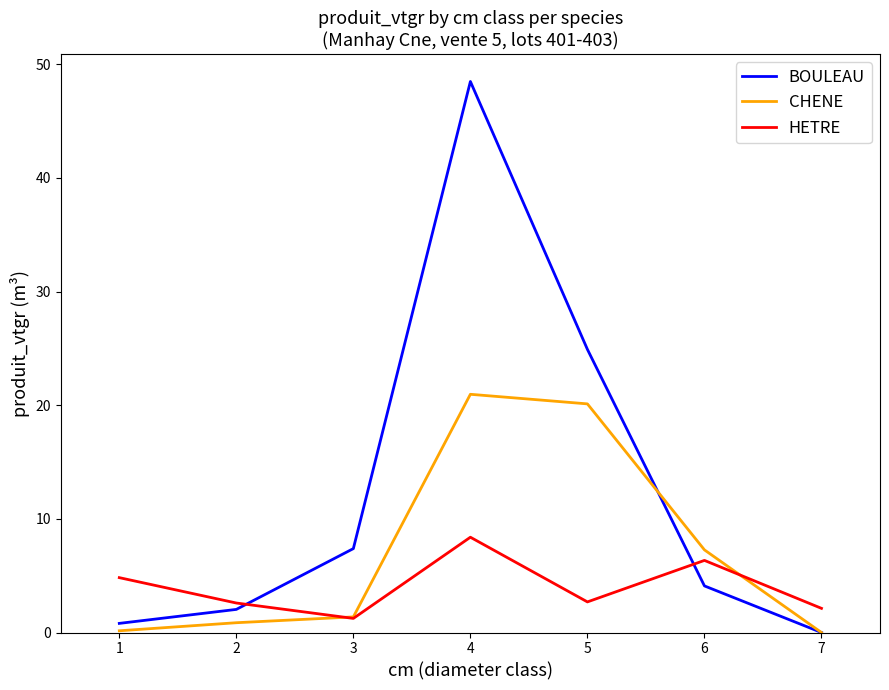

Does the chart display data point markers on the line(s)?

No